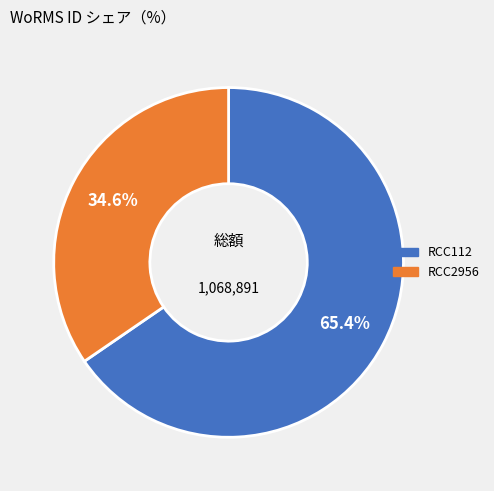

Is it true that RCC2956 is 35% of the pie?

True